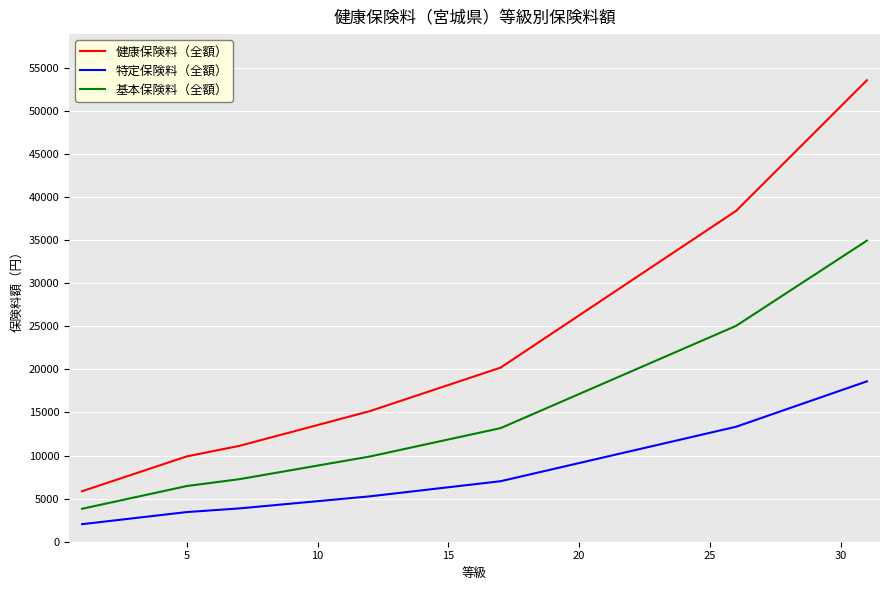

What is the average value of the 健康保険料（全額） series?

23536.3